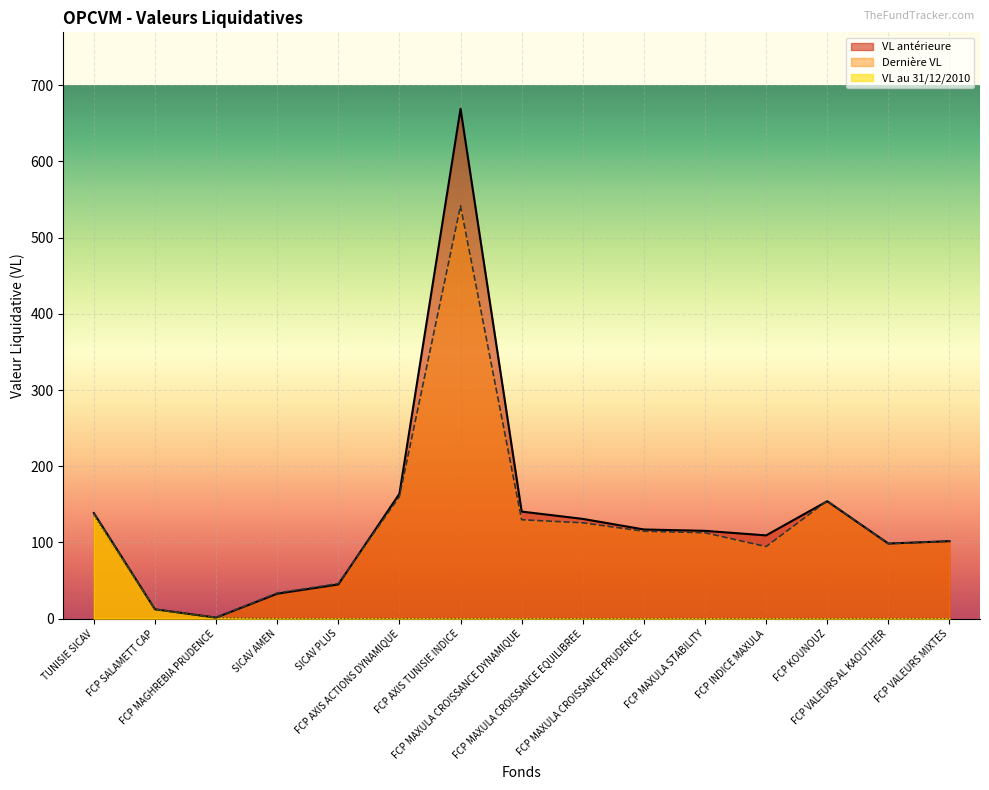

At which label is VL au 31/12/2010 closest to 67?

FCP SALAMETT CAP